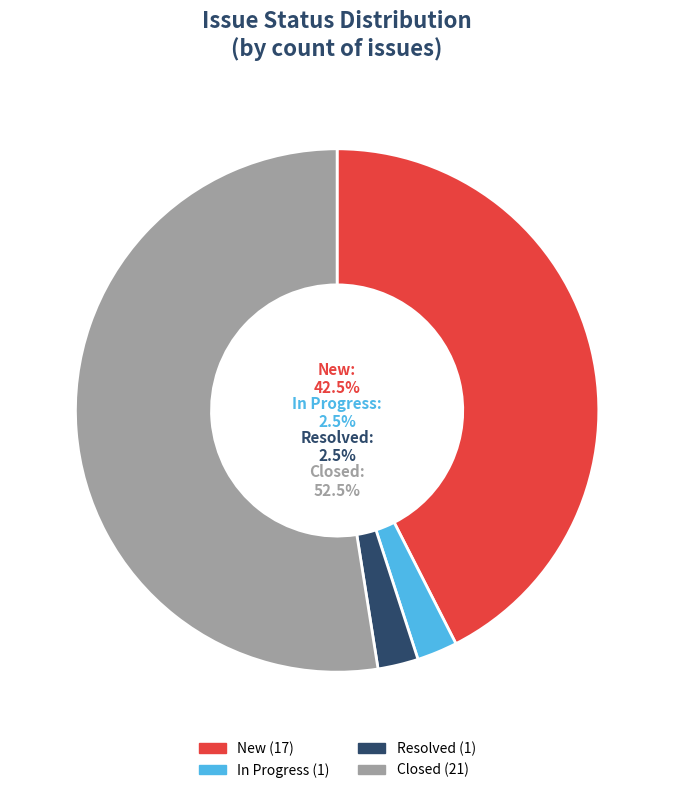

True or false: Resolved accounts for 2% of the total.

True